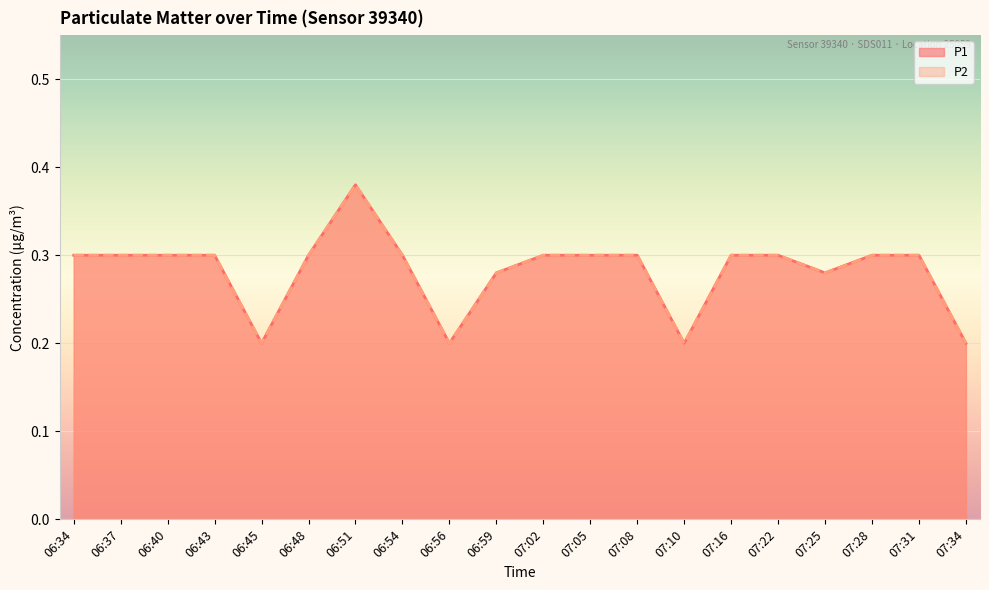

At which category is the sum across all series the highest?

06:51